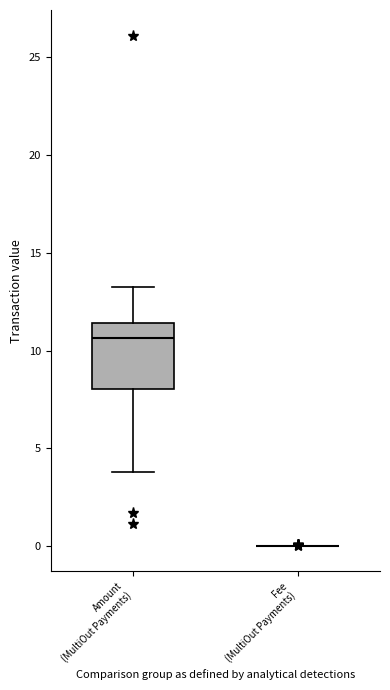

Reading left to right, transcribe this box plot: for each box, give where its median line is, the range the box spans, and where its two whiskers end, as read against the y-axis. The values are not printed on the chart, so give them approximately, as read against the axis.

Amount (MultiOut Payments): median 10.5, box 8.0 to 11.5, whiskers 4.0 to 13.0
Fee (MultiOut Payments): box collapsed to a line at 0.0, whiskers 0.0 to 0.0